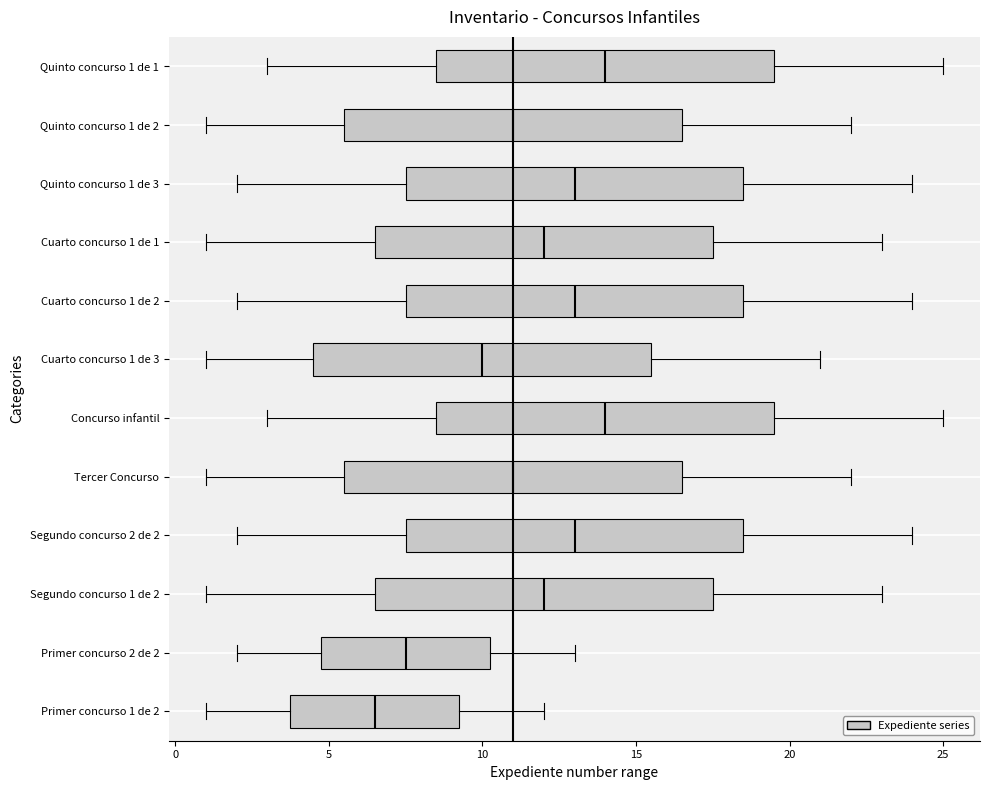

Reading bottom to top, read every box against the x-axis: the position of its median line, the range the box covers, and the ends of its whiskers. The values are not printed on the chart, so give them approximately, as read against the axis.

Primer concurso 1 de 2: median 6.5, box 4.0 to 9.5, whiskers 1.0 to 12.0
Primer concurso 2 de 2: median 7.5, box 5.0 to 10.5, whiskers 2.0 to 13.0
Segundo concurso 1 de 2: median 12.0, box 6.5 to 17.5, whiskers 1.0 to 23.0
Segundo concurso 2 de 2: median 13.0, box 7.5 to 18.5, whiskers 2.0 to 24.0
Tercer Concurso: median 11.0, box 5.5 to 16.5, whiskers 1.0 to 22.0
Concurso infantil: median 14.0, box 8.5 to 19.5, whiskers 3.0 to 25.0
Cuarto concurso 1 de 3: median 10.0, box 4.5 to 15.5, whiskers 1.0 to 21.0
Cuarto concurso 1 de 2: median 13.0, box 7.5 to 18.5, whiskers 2.0 to 24.0
Cuarto concurso 1 de 1: median 12.0, box 6.5 to 17.5, whiskers 1.0 to 23.0
Quinto concurso 1 de 3: median 13.0, box 7.5 to 18.5, whiskers 2.0 to 24.0
Quinto concurso 1 de 2: median 11.0, box 5.5 to 16.5, whiskers 1.0 to 22.0
Quinto concurso 1 de 1: median 14.0, box 8.5 to 19.5, whiskers 3.0 to 25.0